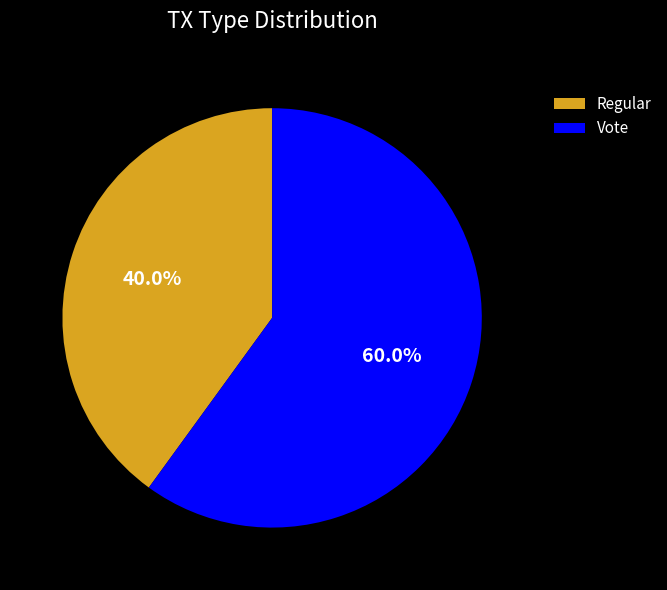

To the nearest percent, what is the difference between the largest and smallest slice percentages?

20%